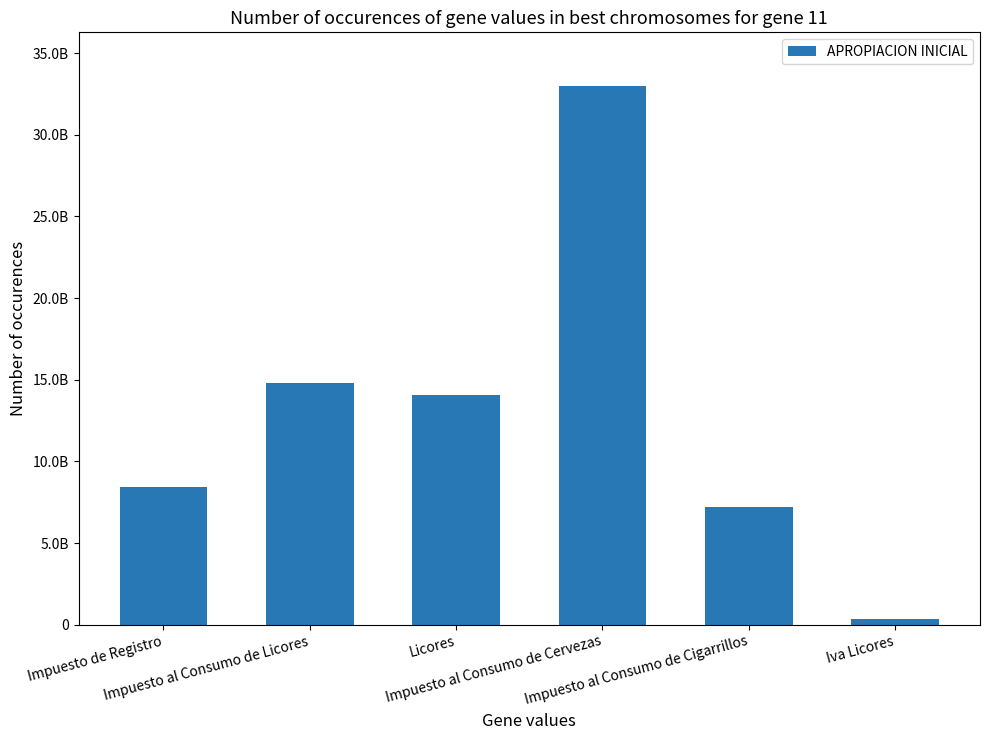

Reading right to left, what are all the values shown in this chart?

342223207	7187546000	32980406000	14081271582	14820906382	8427300000